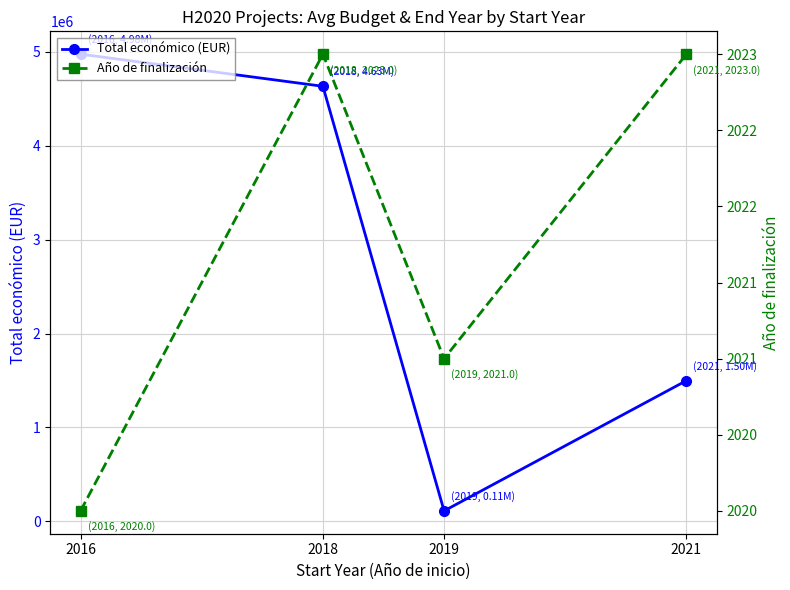

At which label is Total económico (EUR) closest to 2543438?

2021